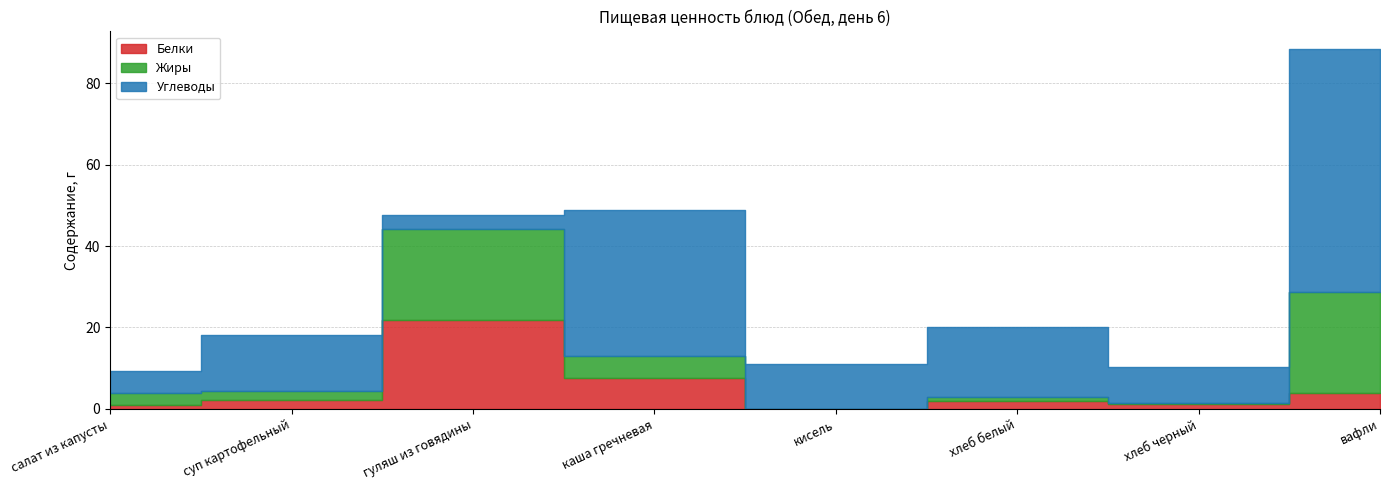

How many times do Белки and Углеводы cross each other?

2